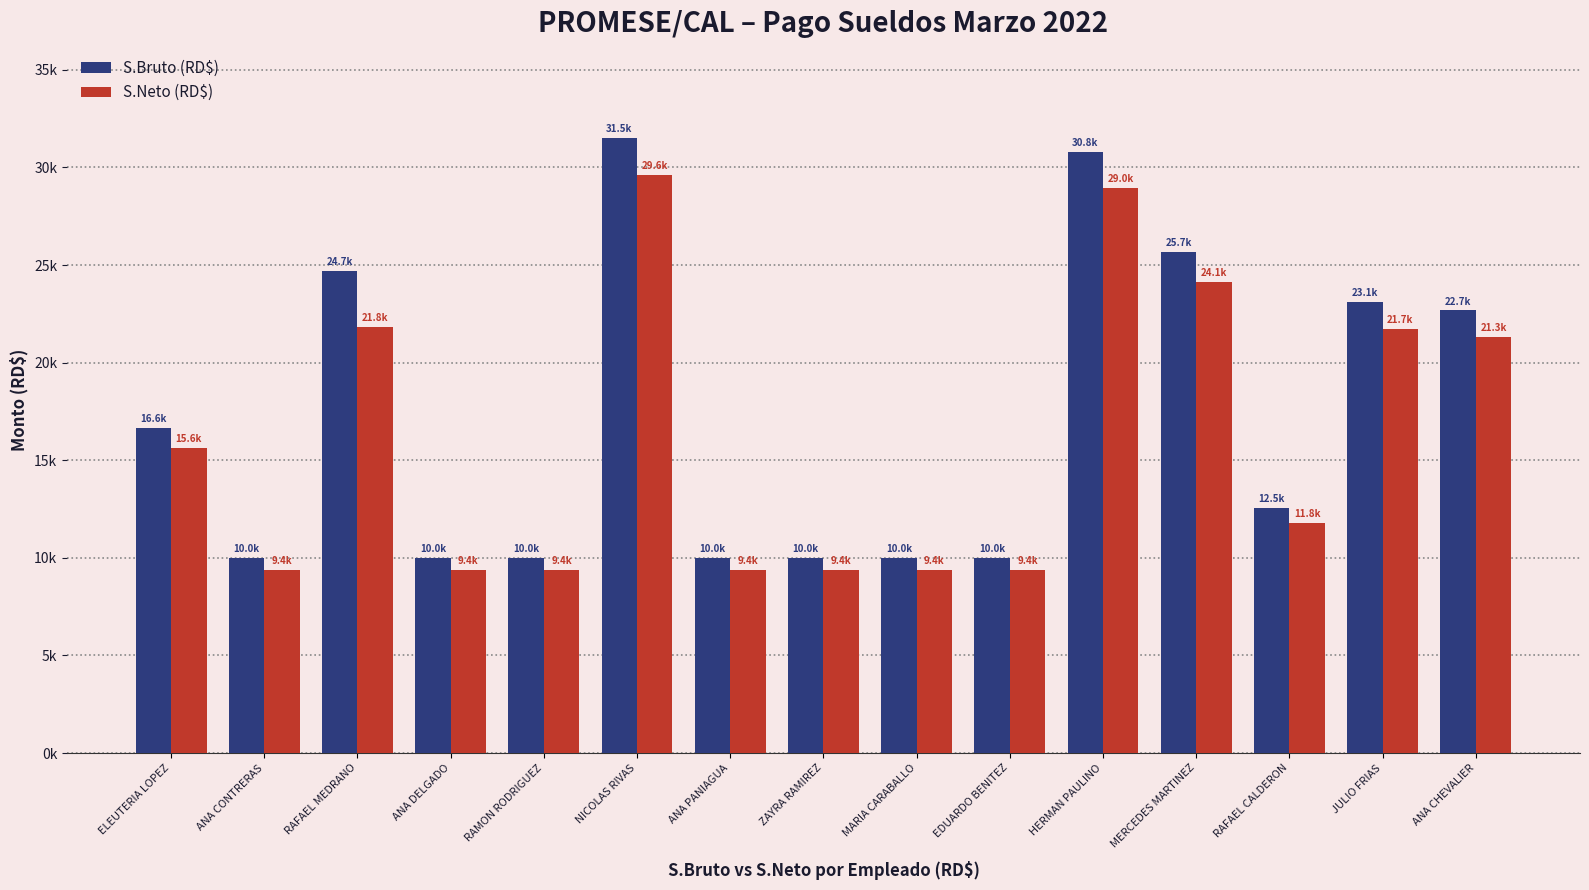

What is the value of the S.Neto (RD$) bar at the 6th from the left?

29613.3